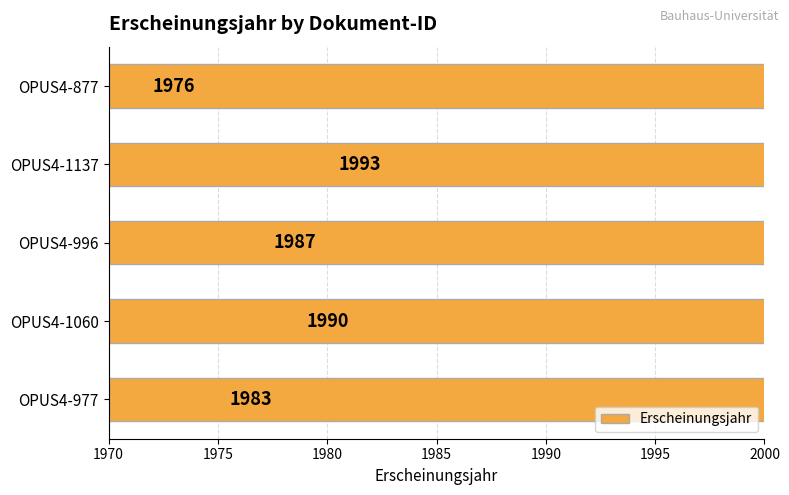

Approximately how many times larger is the value at OPUS4-996 compared to OPUS4-977?

1.0